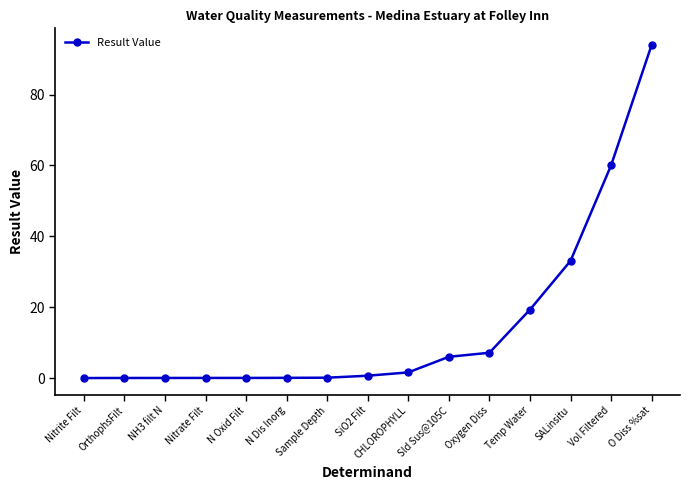

What is the value of the 14th point from the left?

60.0